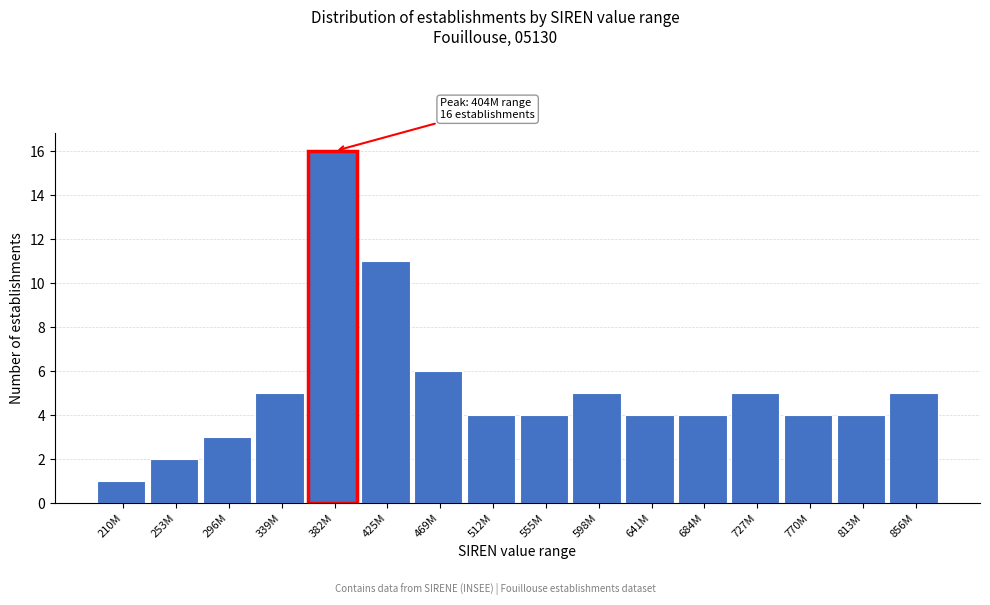

Reading left to right, transcribe all the data shown in this chart.

1	2	3	5	16	11	6	4	4	5	4	4	5	4	4	5